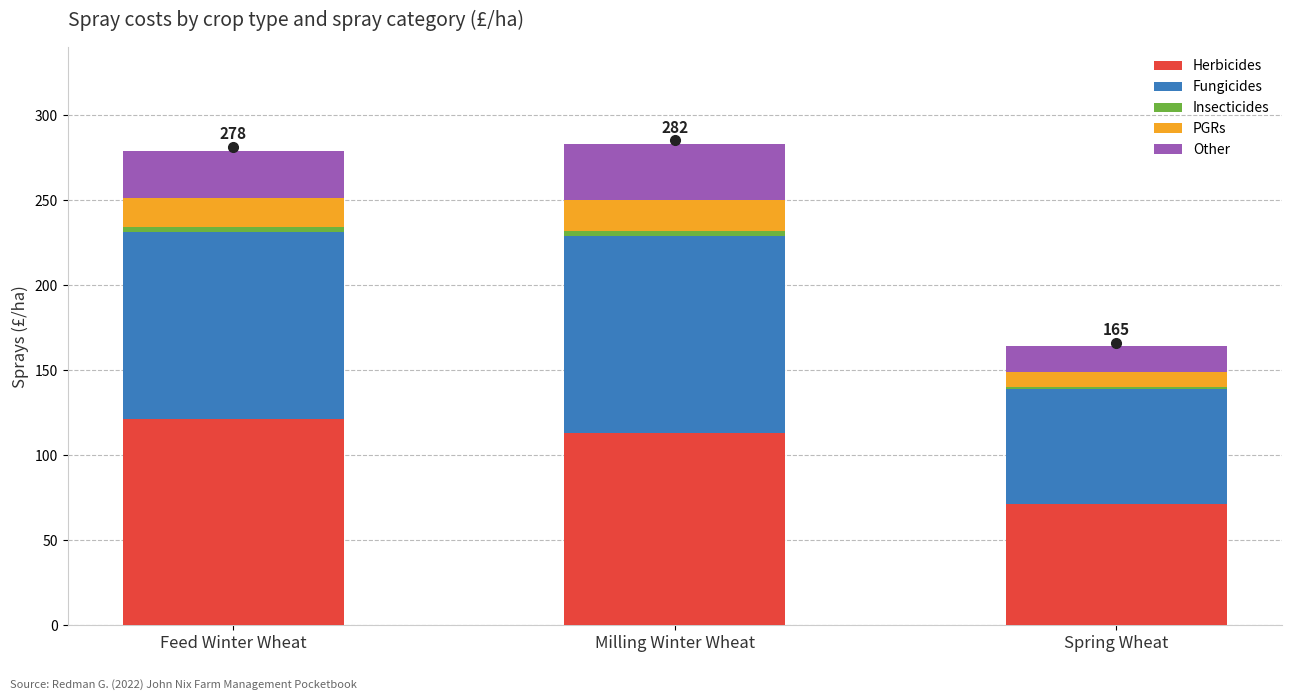

Is it true that Herbicides equals 113 at Milling Winter Wheat?

True